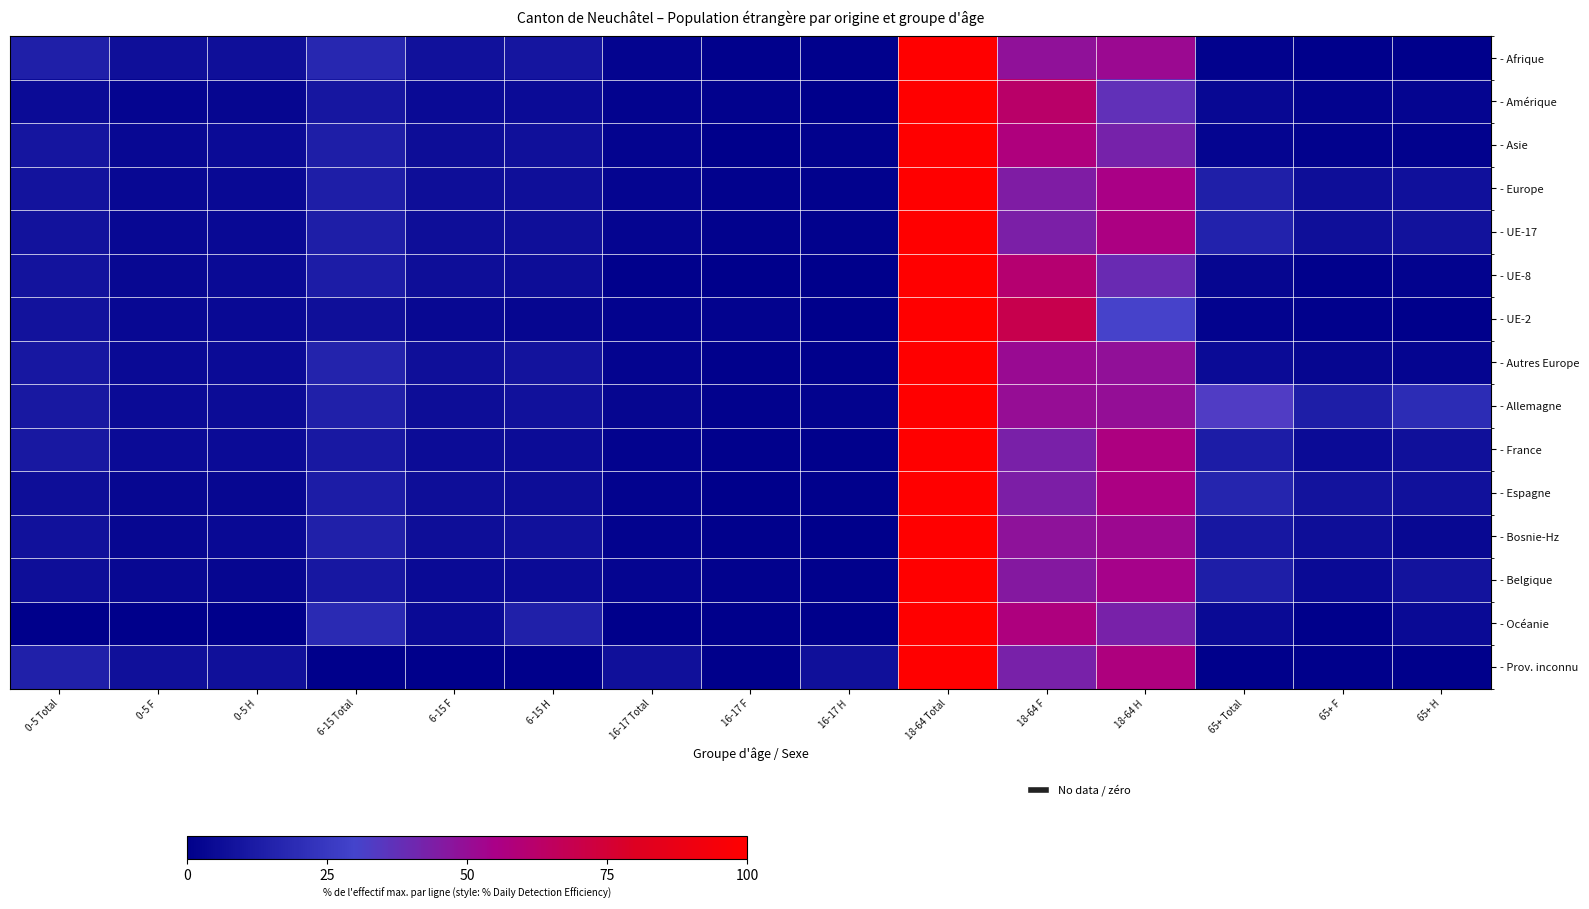

Which series has the largest total across all categories?

- Allemagne